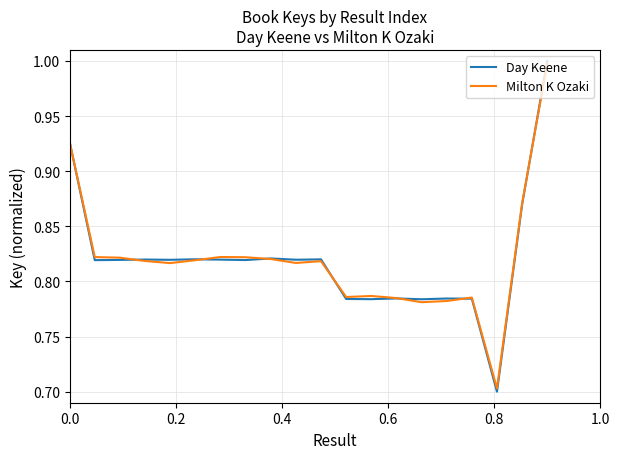

What is the minimum value for Day Keene?

0.7